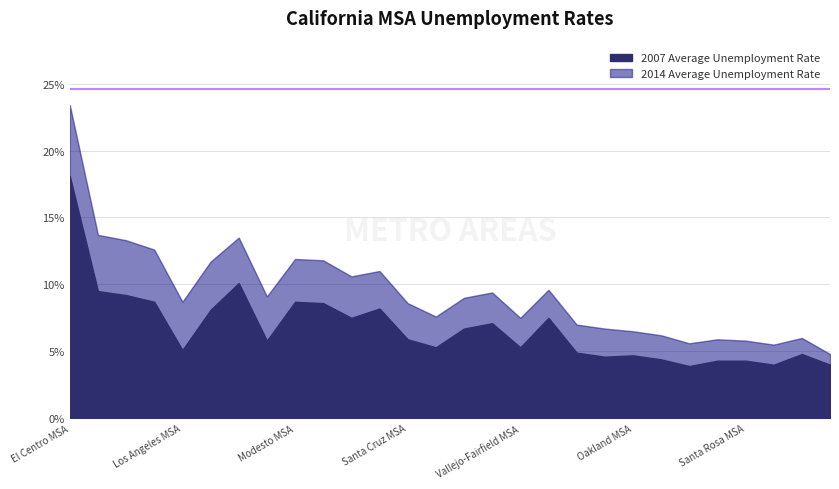

Which has a higher value, Santa Barbara MSA or Sacramento MSA?

Sacramento MSA